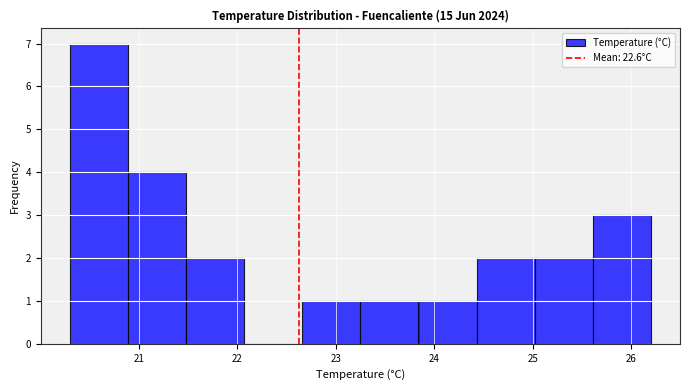

Reading left to right, transcribe this chart: for each bar, give the range it covers on the x-axis and its height. Neither the bar edges nor the heights are printed on the chart, so give them approximately, as read against the axes.

20.30 to 20.89: 7
20.89 to 21.48: 4
21.48 to 22.07: 2
22.07 to 22.66: 0
22.66 to 23.25: 1
23.25 to 23.84: 1
23.84 to 24.43: 1
24.43 to 25.02: 2
25.02 to 25.61: 2
25.61 to 26.20: 3